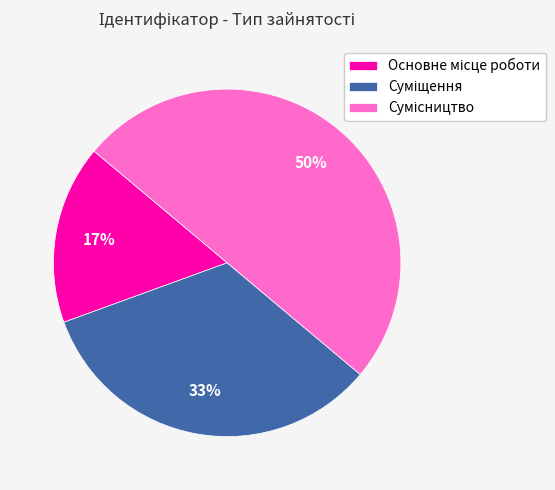

To the nearest percent, what is the difference between the largest and smallest slice percentages?

33%